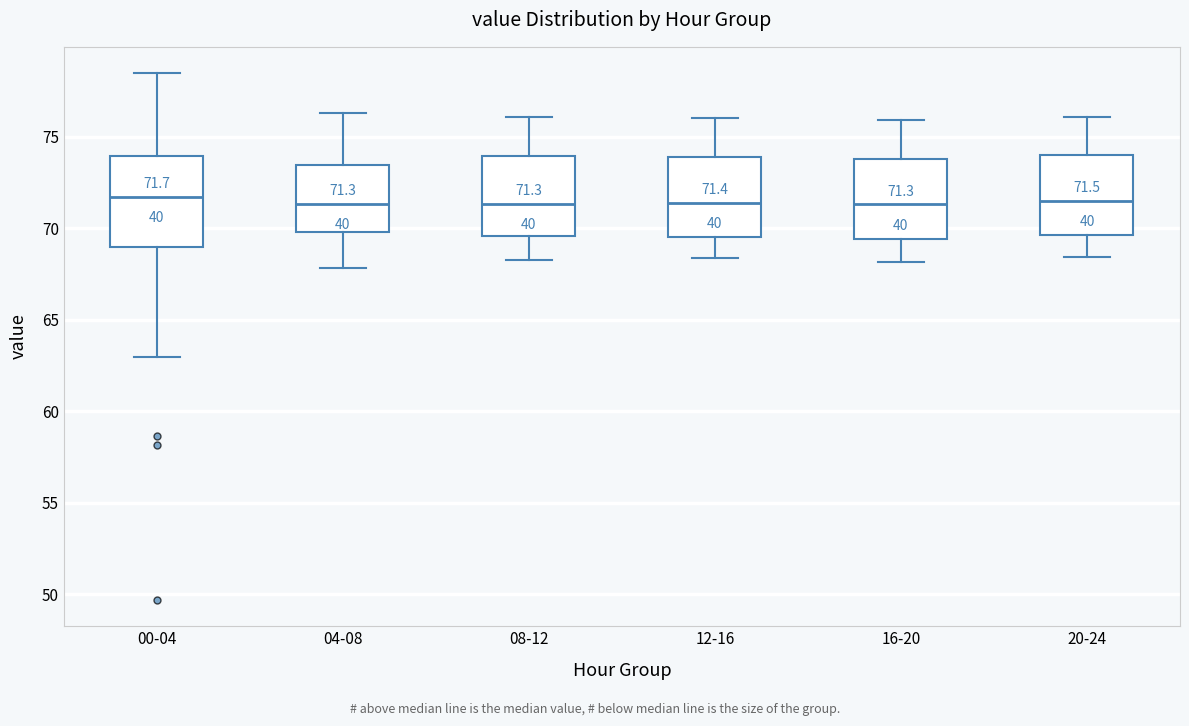

Which box is the tallest, from its lower edge to its upper edge?

00-04